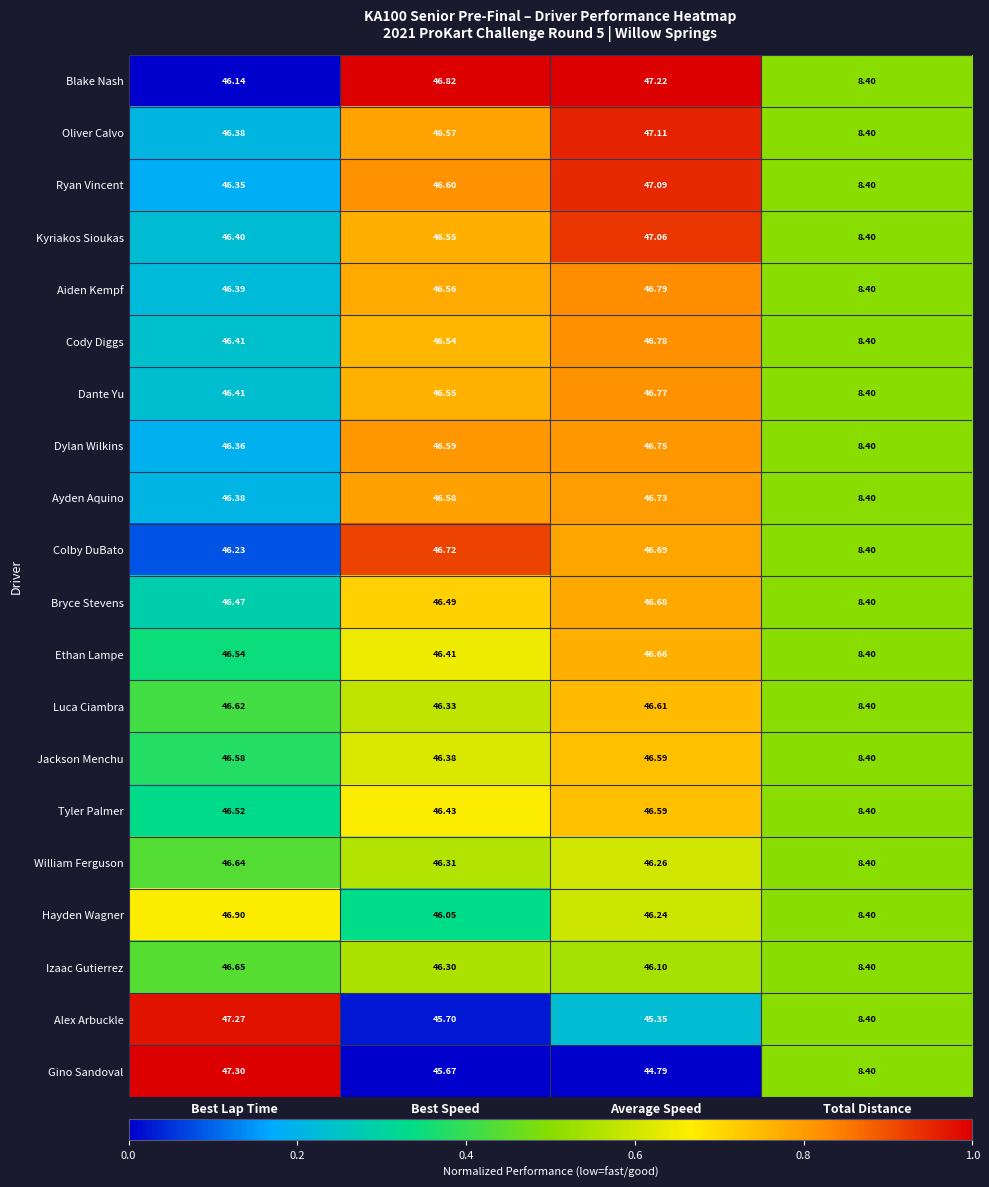

How many categories are shown in the chart?

4